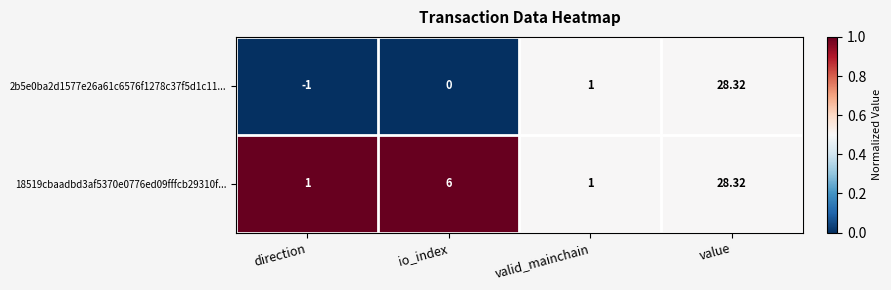

Rank the series by their average value, from lowest to highest.

2b5e0ba2d1577e26a61c6576f1278c37f5d1c11..., 18519cbaadbd3af5370e0776ed09fffcb29310f...